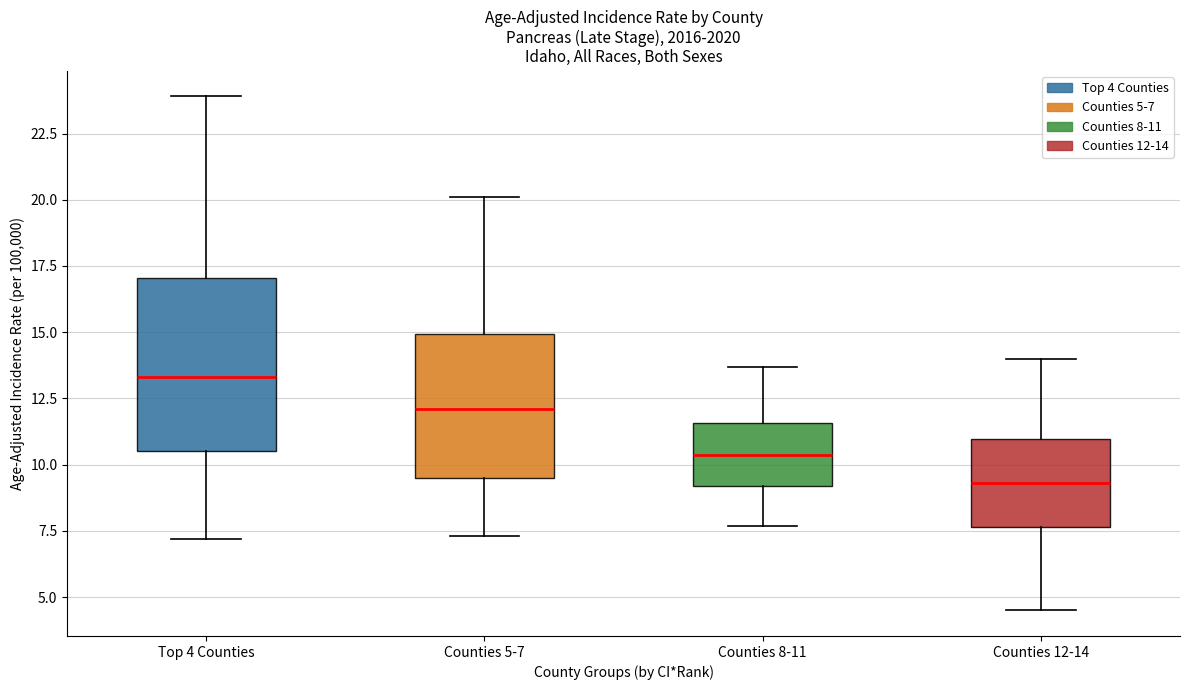

Which box has the lowest median line?

Counties 12-14